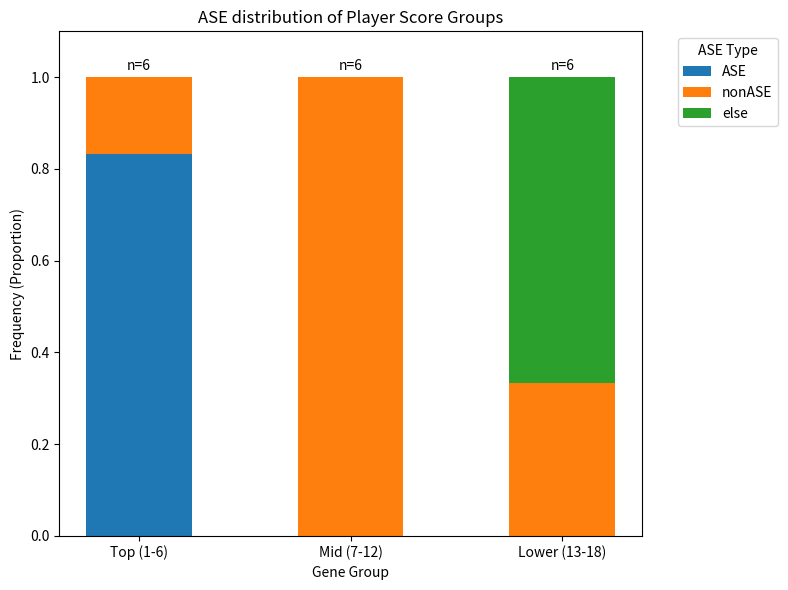

What is the total value across all series at Lower (13-18)?

1.0